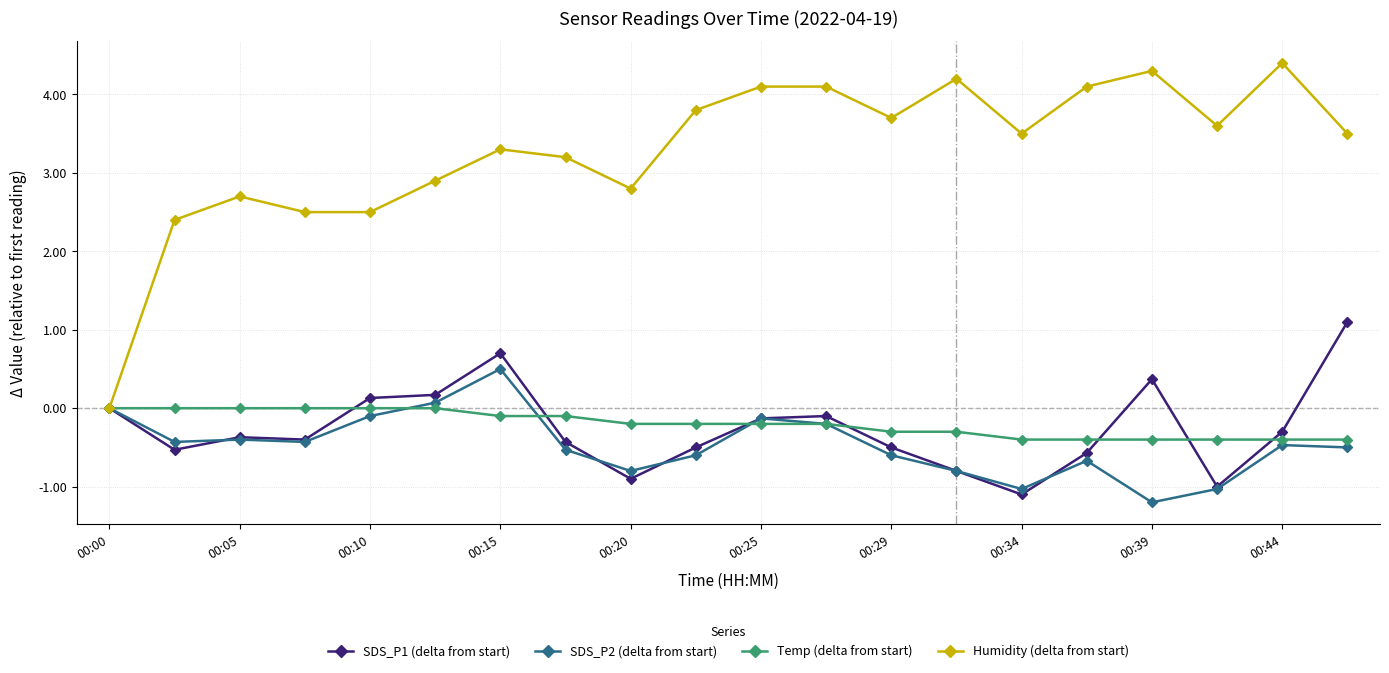

What is the average value of the SDS_P2 (delta from start) series?

-0.5